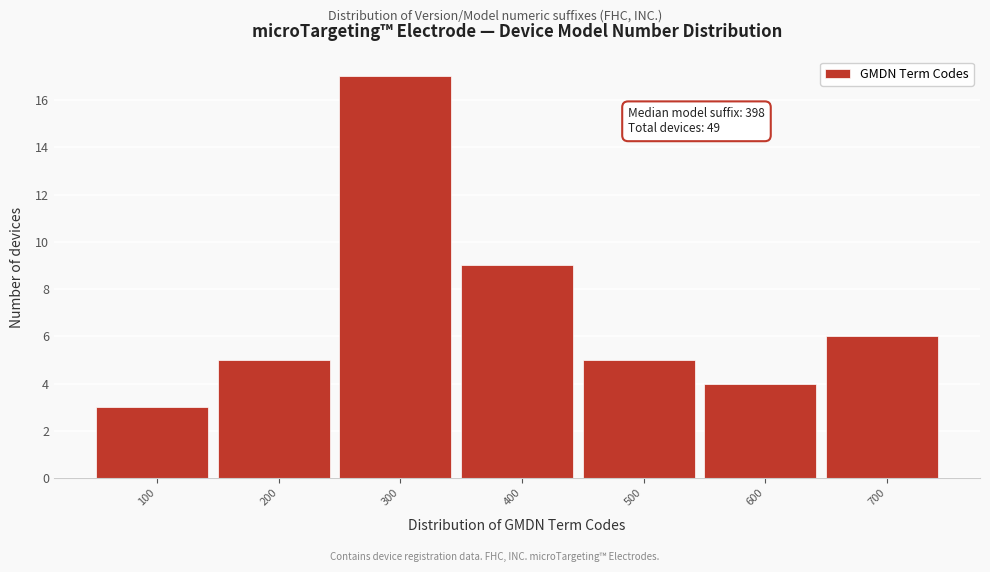

Reading left to right, what are all the values shown in this chart?

100=3	200=5	300=17	400=9	500=5	600=4	700=6